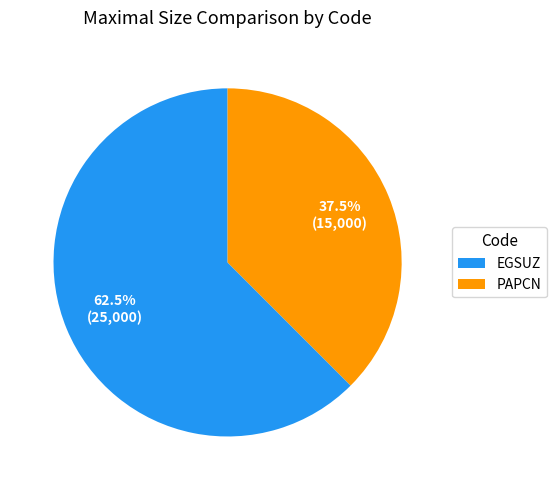

Rank the categories by value from lowest to highest.

PAPCN, EGSUZ